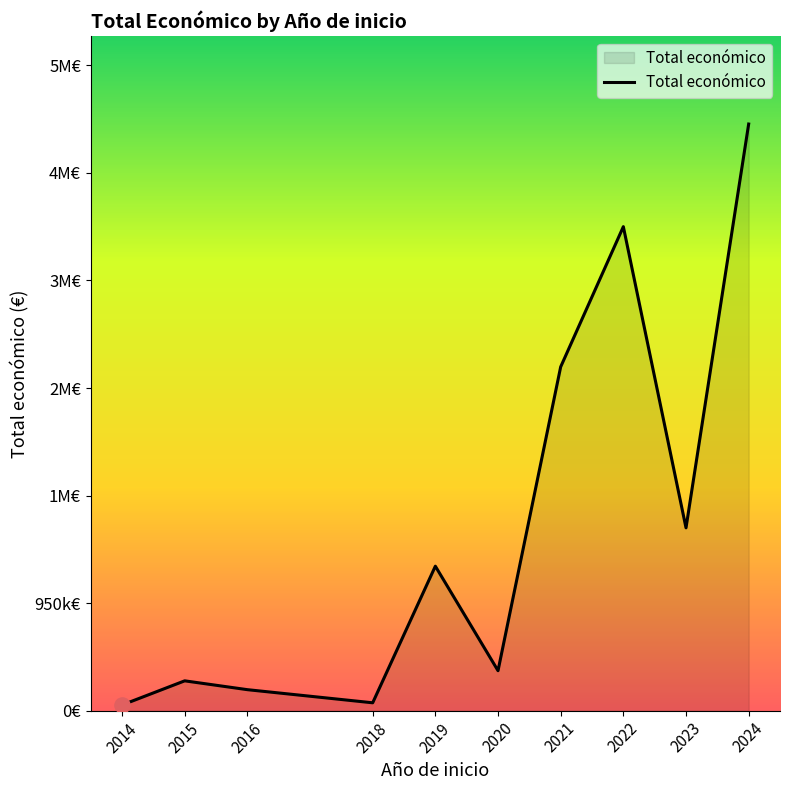

Does the chart have visible grid lines?

No